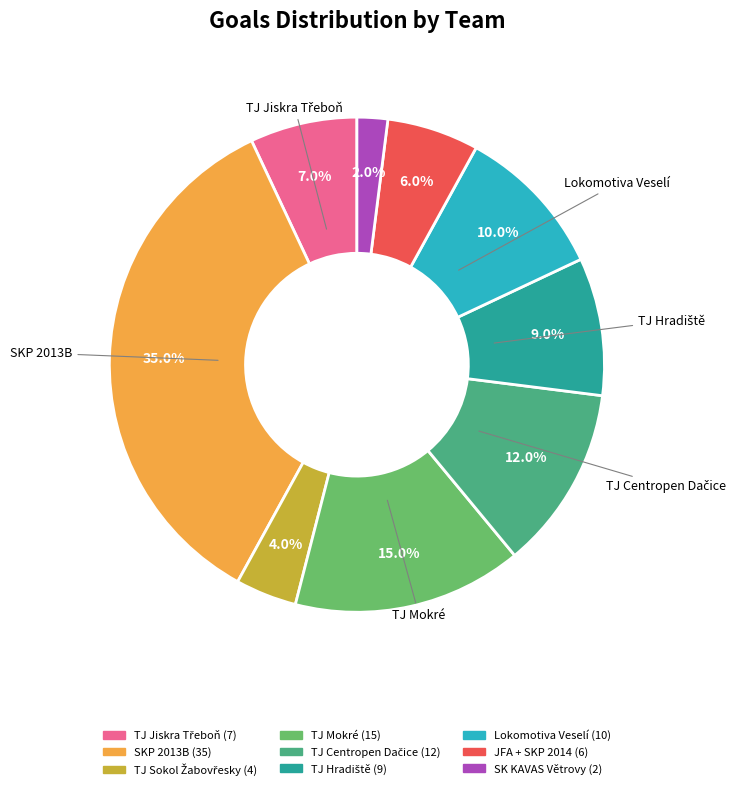

Is there a majority slice in this chart?

No